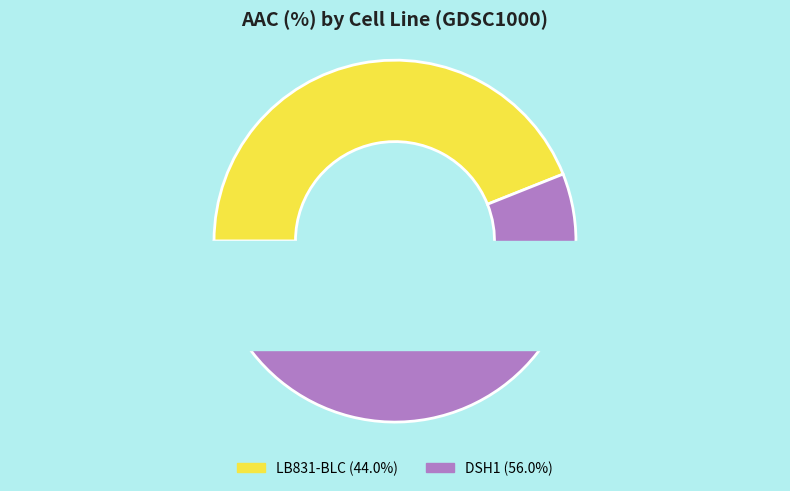

Which slice is the smallest?

LB831-BLC